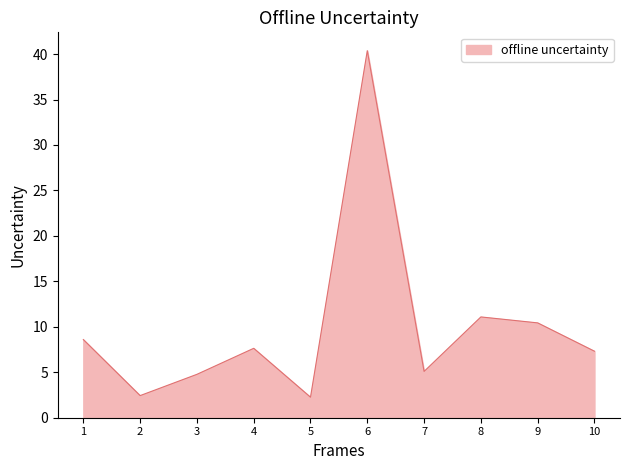

What is the difference between the maximum and minimum values?

38.1